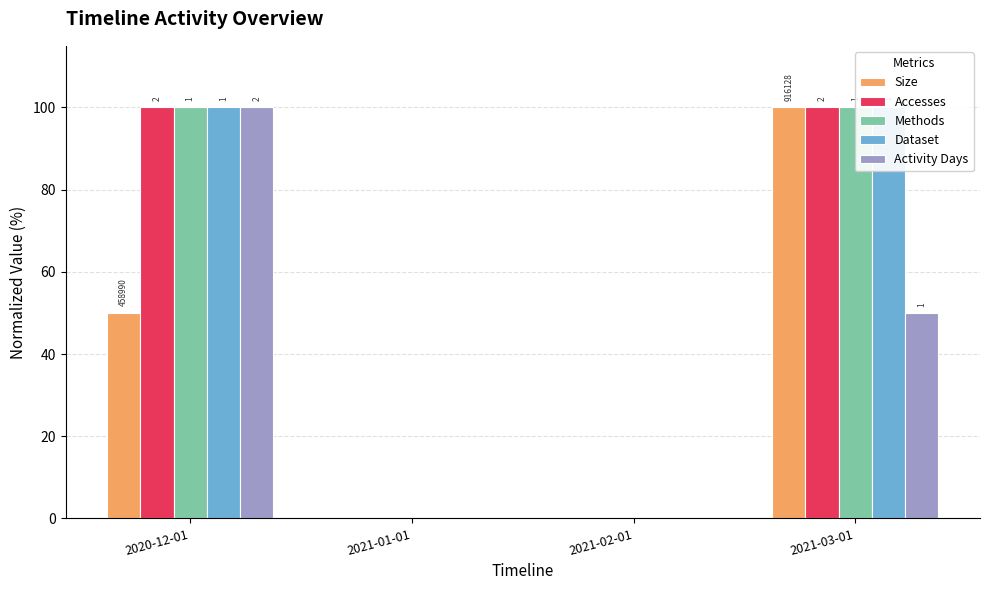

How many bars are there in total?

20